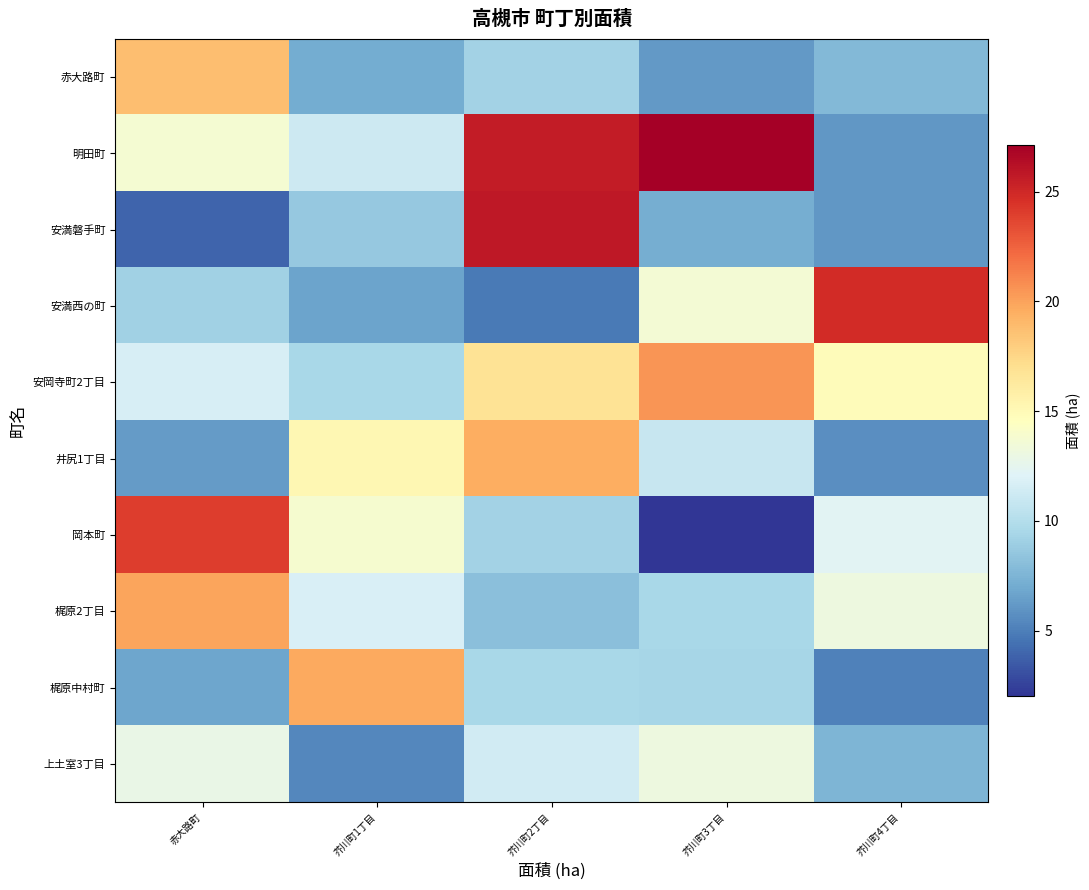

Reading left to right, list all the values displayed in this chart.

赤大路町: 赤大路町=18.7	芥川町1丁目=7.1	芥川町2丁目=9.2	芥川町3丁目=6.1	芥川町4丁目=7.8
明田町: 赤大路町=13.7	芥川町1丁目=11.2	芥川町2丁目=25.6	芥川町3丁目=27.1	芥川町4丁目=6.1
安満磐手町: 赤大路町=3.9	芥川町1丁目=8.6	芥川町2丁目=25.8	芥川町3丁目=7.2	芥川町4丁目=6.0
安満西の町: 赤大路町=9.1	芥川町1丁目=6.6	芥川町2丁目=4.8	芥川町3丁目=13.7	芥川町4丁目=24.8
安岡寺町2丁目: 赤大路町=11.7	芥川町1丁目=9.5	芥川町2丁目=16.8	芥川町3丁目=20.5	芥川町4丁目=14.8
井尻1丁目: 赤大路町=6.3	芥川町1丁目=15.2	芥川町2丁目=19.5	芥川町3丁目=10.8	芥川町4丁目=5.7
岡本町: 赤大路町=24.1	芥川町1丁目=13.9	芥川町2丁目=9.2	芥川町3丁目=2.0	芥川町4丁目=12.3
梶原2丁目: 赤大路町=19.9	芥川町1丁目=11.8	芥川町2丁目=8.2	芥川町3丁目=9.5	芥川町4丁目=13.2
梶原中村町: 赤大路町=6.8	芥川町1丁目=19.8	芥川町2丁目=9.5	芥川町3丁目=9.4	芥川町4丁目=5.1
上土室3丁目: 赤大路町=12.9	芥川町1丁目=5.4	芥川町2丁目=11.4	芥川町3丁目=13.1	芥川町4丁目=7.6